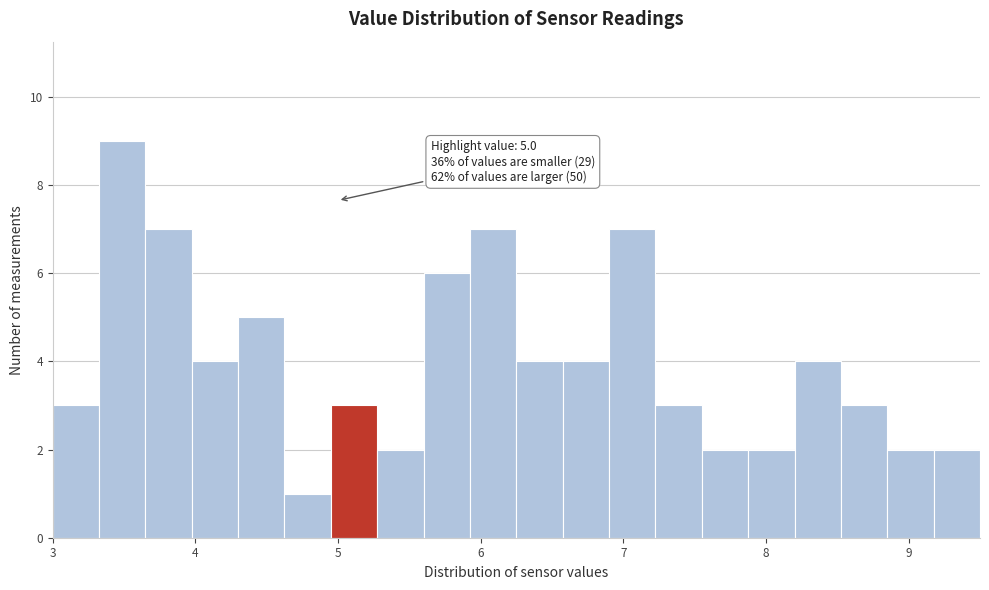

Read against the x-axis, roughly where is the centre of the tallest bar?

3.5